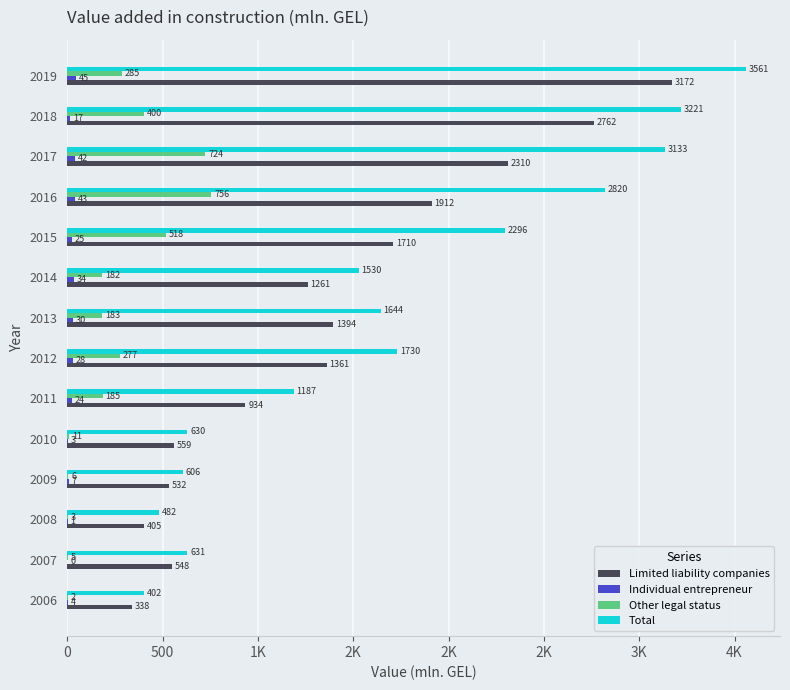

What are all the series names shown in the legend?

Limited liability companies, Individual entrepreneur, Other legal status, Total